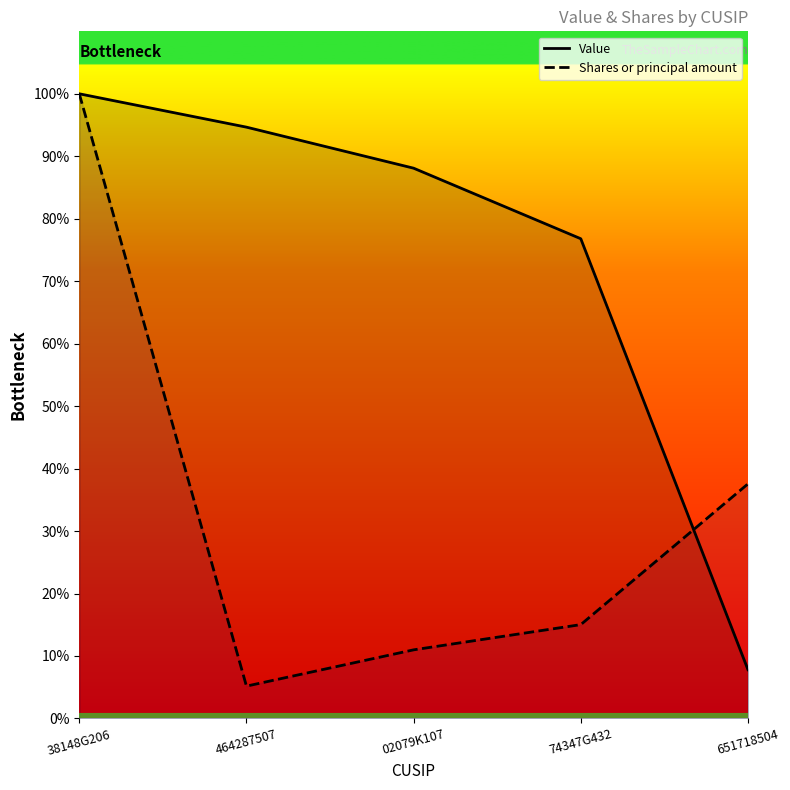

What is the label of the 4th point from the left?

74347G432